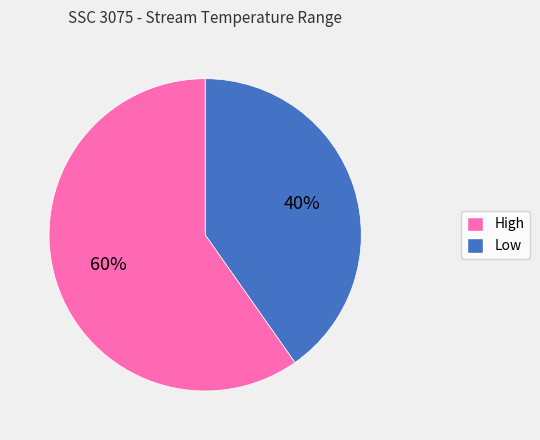

To the nearest percent, what is the difference between the largest and smallest slice percentages?

20%